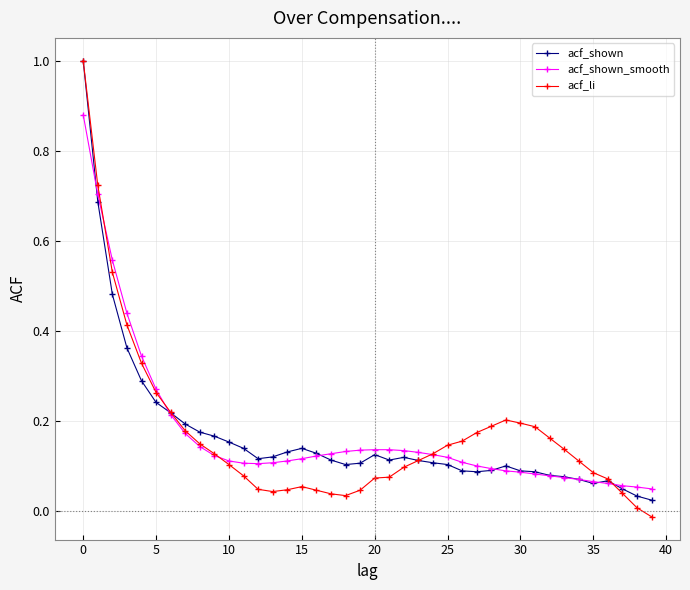

What is the greatest value displayed?

1.0